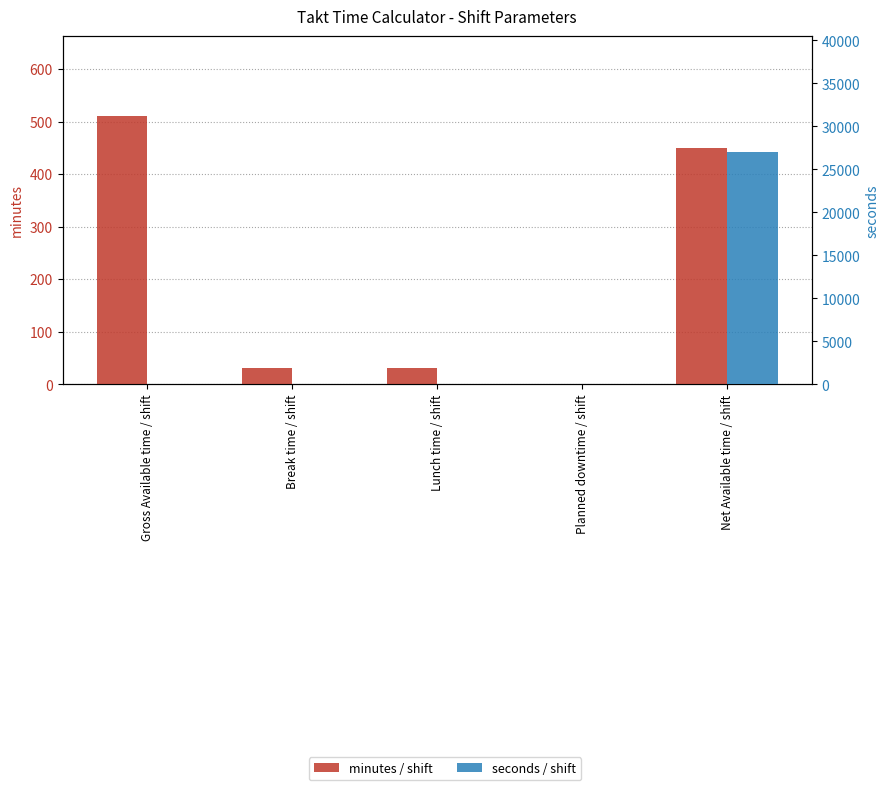

At which label does minutes / shift reach its peak?

Gross Available time / shift